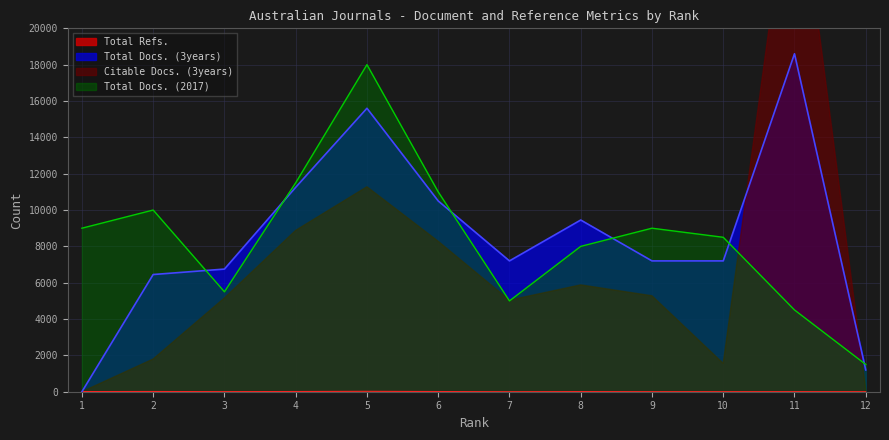

How many interior local valleys does the Total Docs. (2017) series have?

2